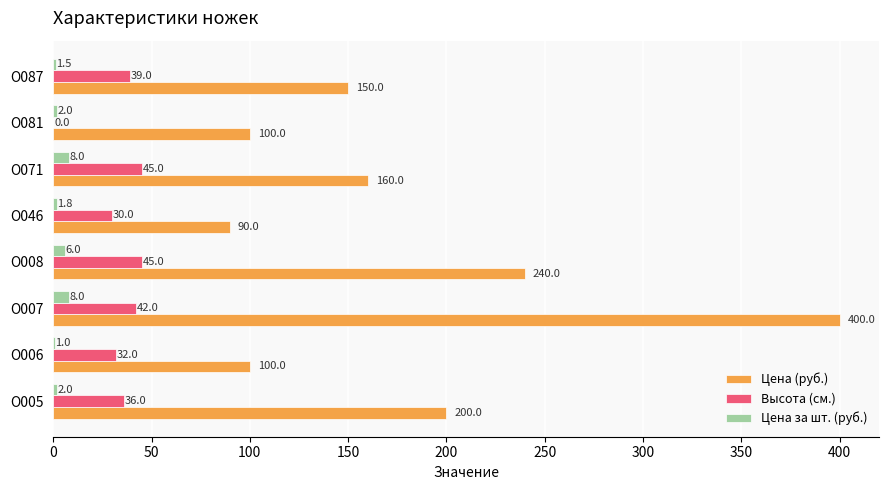

Which series has the largest total across all categories?

Цена (руб.)